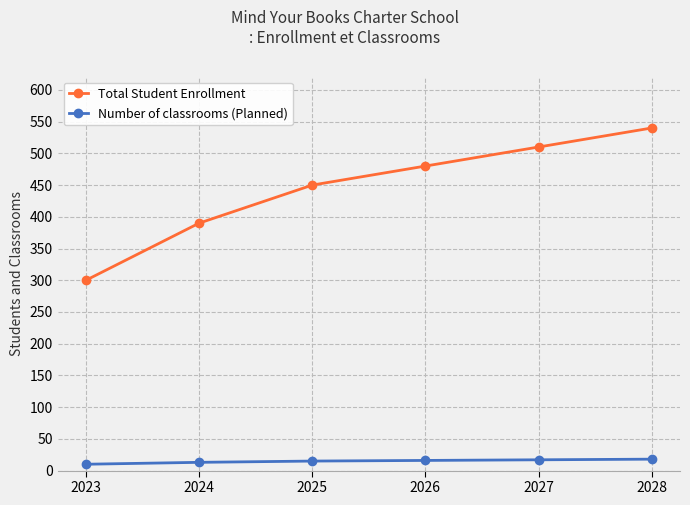

Which series has the largest total across all categories?

Total Student Enrollment